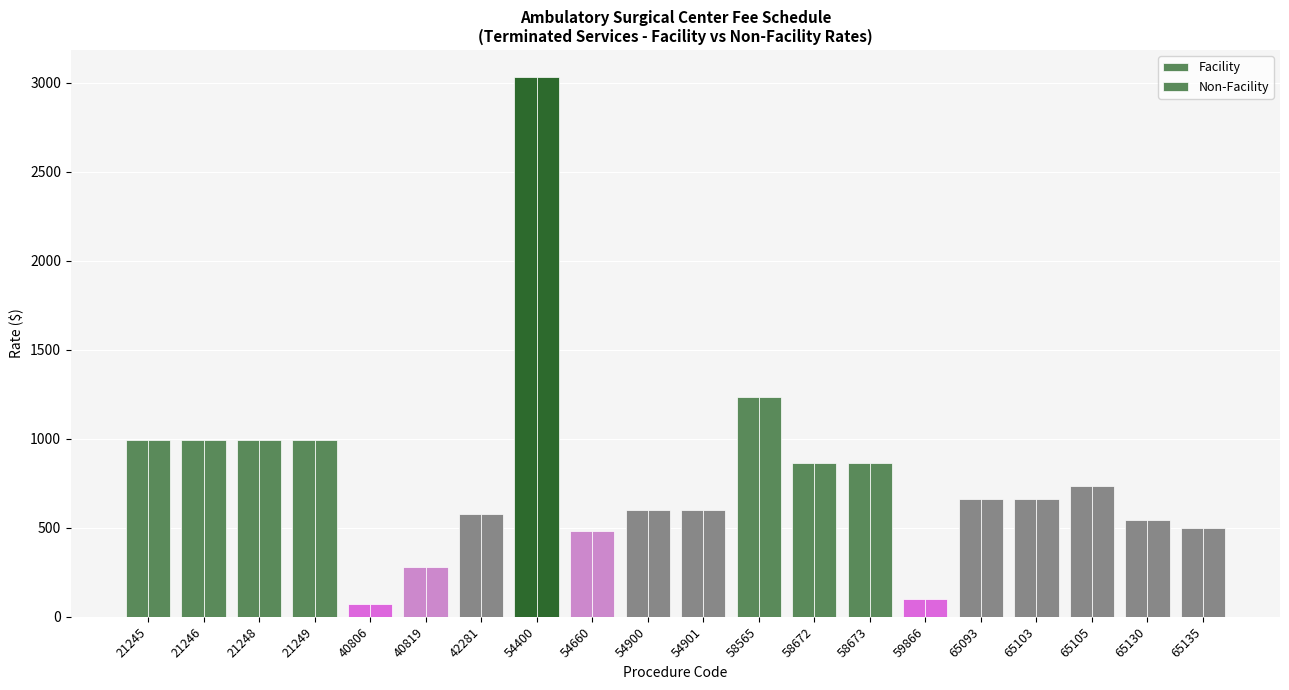

Count the number of data series in this chart.

2